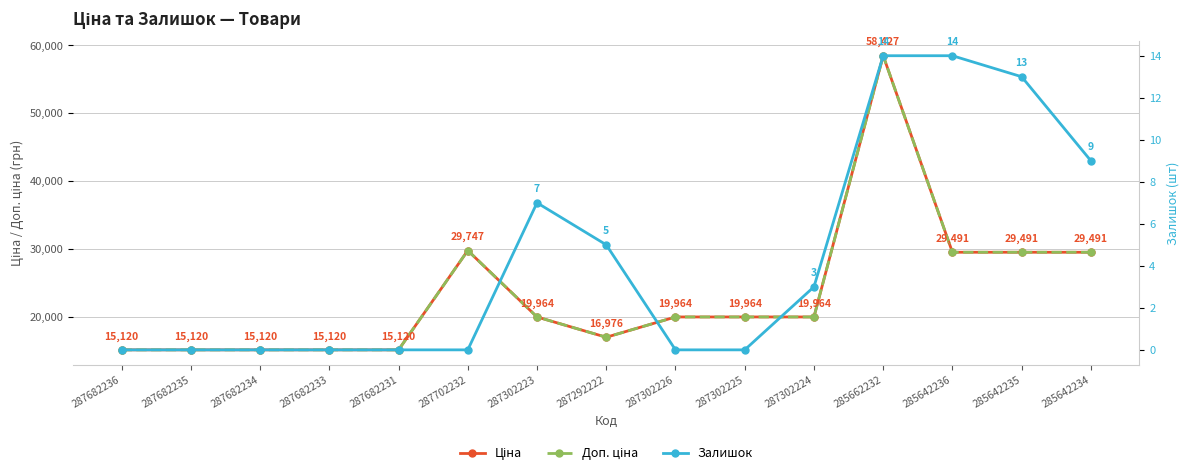

True or false: Залишок and Доп. ціна intersect in this chart.

False